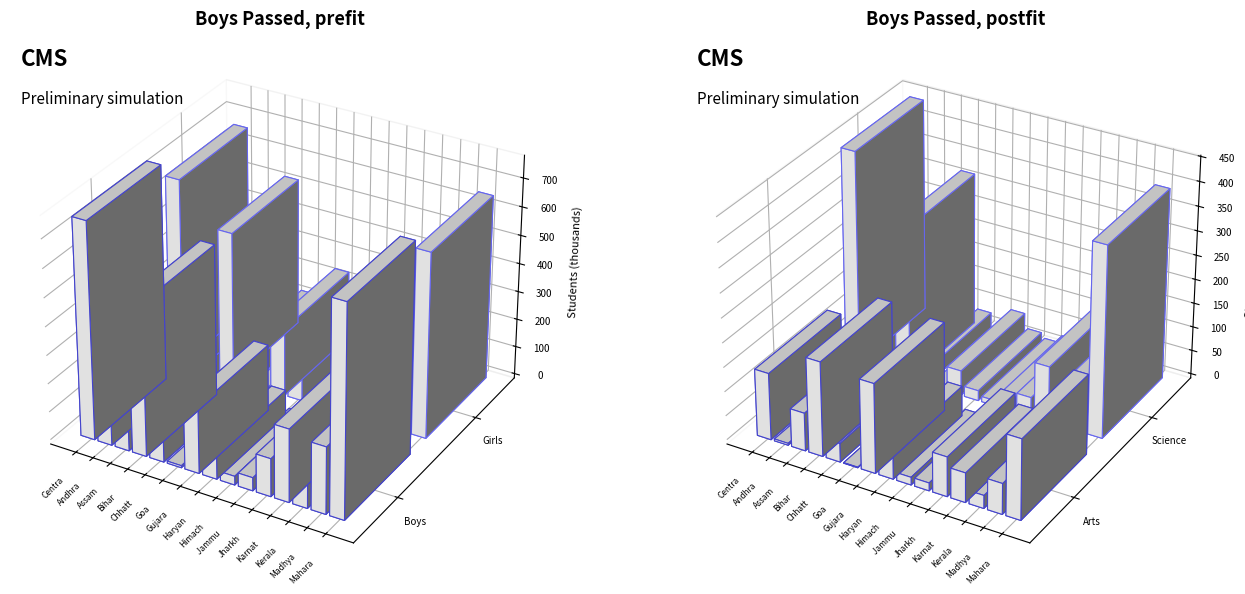

Reading right to left, what are all the values shown in this chart?

Boys_Total: Maharashtra=740701	Madhya Pradesh=235967	Kerala=146386	Karnataka=257479	Jharkhand=134058	Jammu and Kashmir=46566	Himachal Pradesh=30846	Haryana=92754	Gujarat=236136	Goa=7322	Chhattisgarh=90382	Bihar=536820	Assam=119014	Andhra Pradesh=207479	Central=762171
Girls_Total: Maharashtra=652164	Madhya Pradesh=254678	Kerala=184184	Karnataka=317492	Jharkhand=155608	Jammu and Kashmir=46813	Himachal Pradesh=32829	Haryana=95810	Gujarat=241874	Goa=8650	Chhattisgarh=125587	Bihar=526547	Assam=128437	Andhra Pradesh=225489	Central=664249
Arts_Boys: Maharashtra=165087	Madhya Pradesh=63284	Kerala=26844	Karnataka=60914	Jharkhand=81638	Jammu and Kashmir=16175	Himachal Pradesh=15892	Haryana=62260	Gujarat=184269	Goa=1116	Chhattisgarh=38841	Bihar=194622	Assam=78441	Andhra Pradesh=3903	Central=137814
Arts_Girls: Maharashtra=159223	Madhya Pradesh=86603	Kerala=38857	Karnataka=74019	Jharkhand=120128	Jammu and Kashmir=19835	Himachal Pradesh=18608	Haryana=66654	Gujarat=195839	Goa=2692	Chhattisgarh=49860	Bihar=323636	Assam=102430	Andhra Pradesh=4307	Central=175353
Science_Boys: Maharashtra=393311	Madhya Pradesh=112728	Kerala=67666	Karnataka=115622	Jharkhand=40128	Jammu and Kashmir=26926	Himachal Pradesh=10707	Haryana=20902	Gujarat=51867	Goa=2202	Chhattisgarh=32162	Bihar=318095	Assam=29046	Andhra Pradesh=166961	Central=443063
Science_Girls: Maharashtra=338575	Madhya Pradesh=121453	Kerala=103104	Karnataka=143367	Jharkhand=25284	Jammu and Kashmir=25430	Himachal Pradesh=11046	Haryana=17556	Gujarat=46035	Goa=2942	Chhattisgarh=56234	Bihar=190185	Assam=21058	Andhra Pradesh=178700	Central=345097